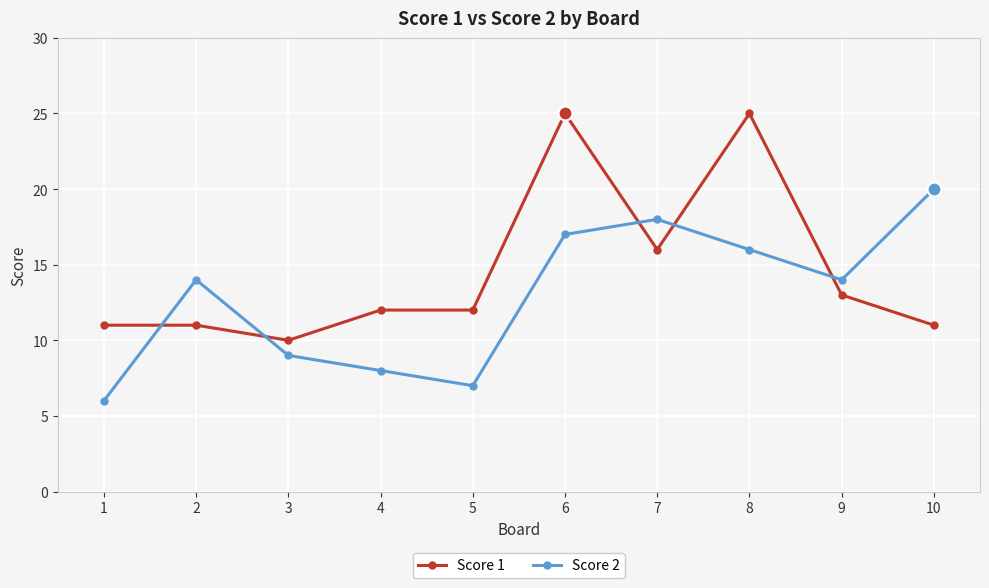

List the series in order of their peak value, highest first.

Score 1, Score 2